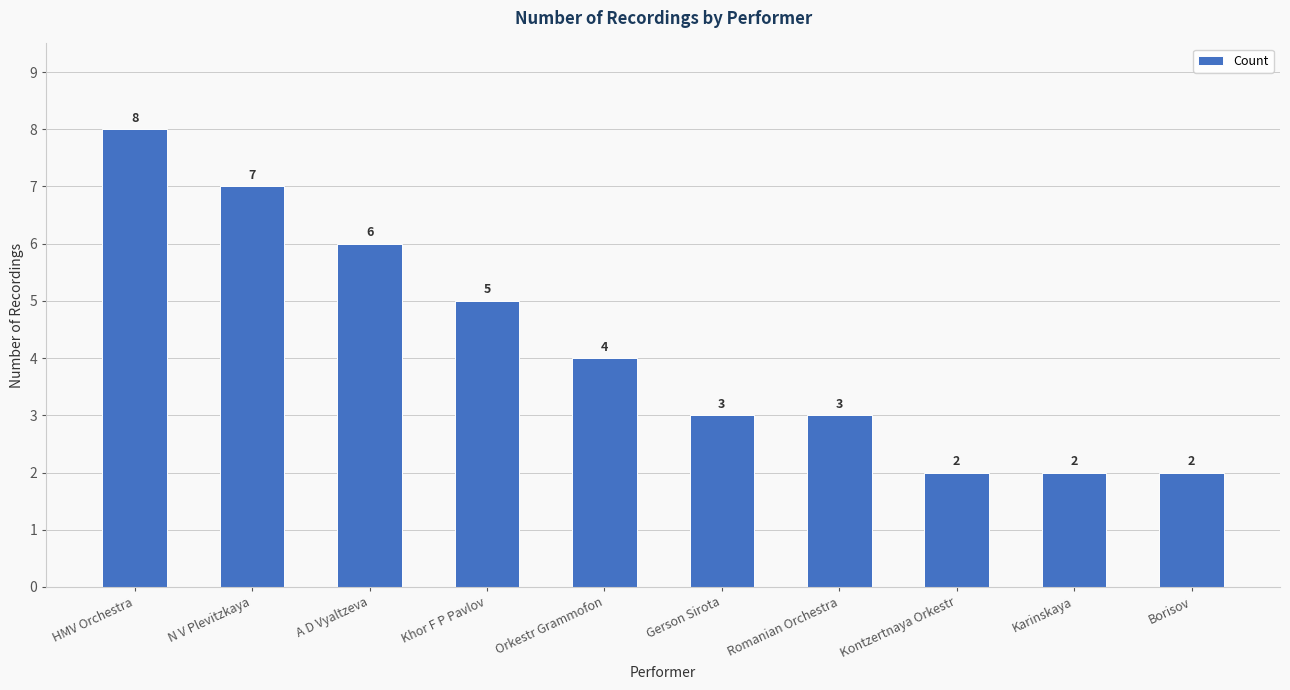

Which label corresponds to the largest value in the chart?

HMV Orchestra